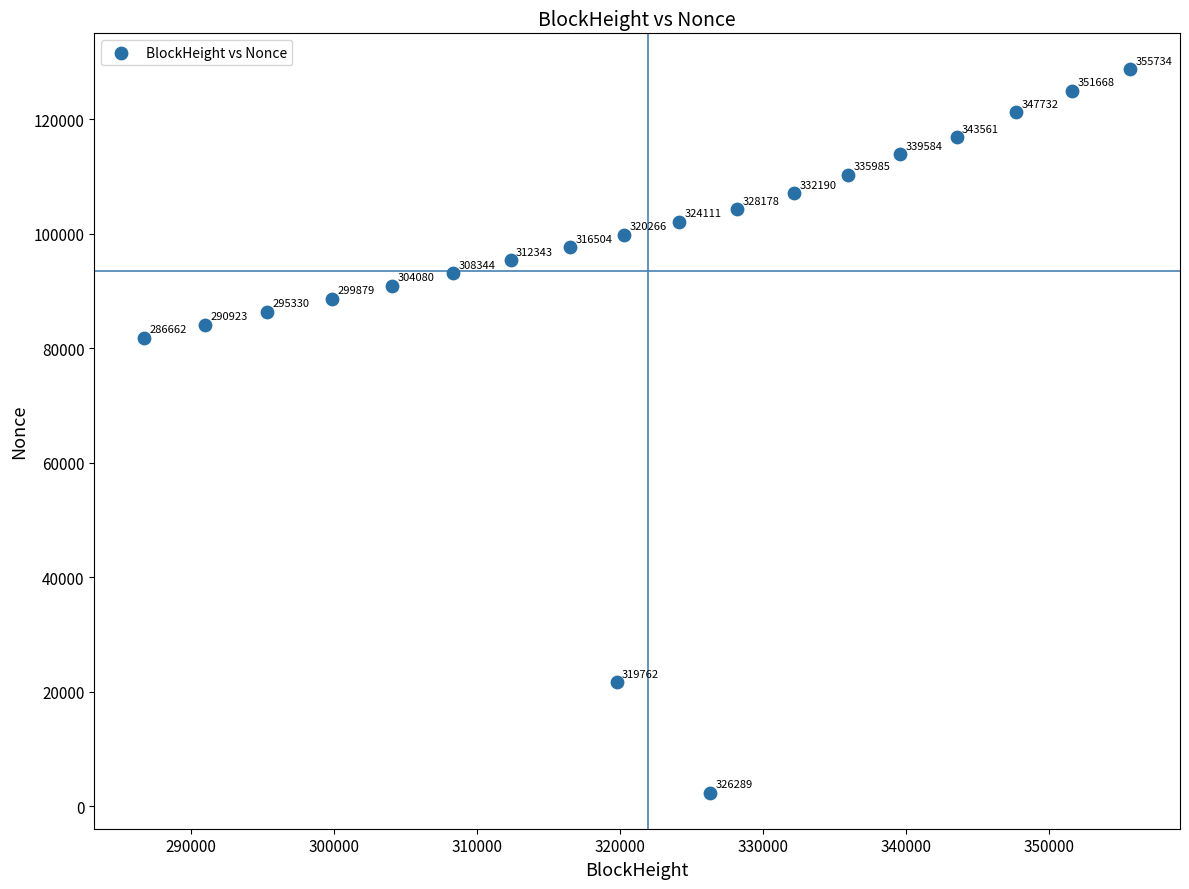

What is the range of X values (max minus min)?

69072